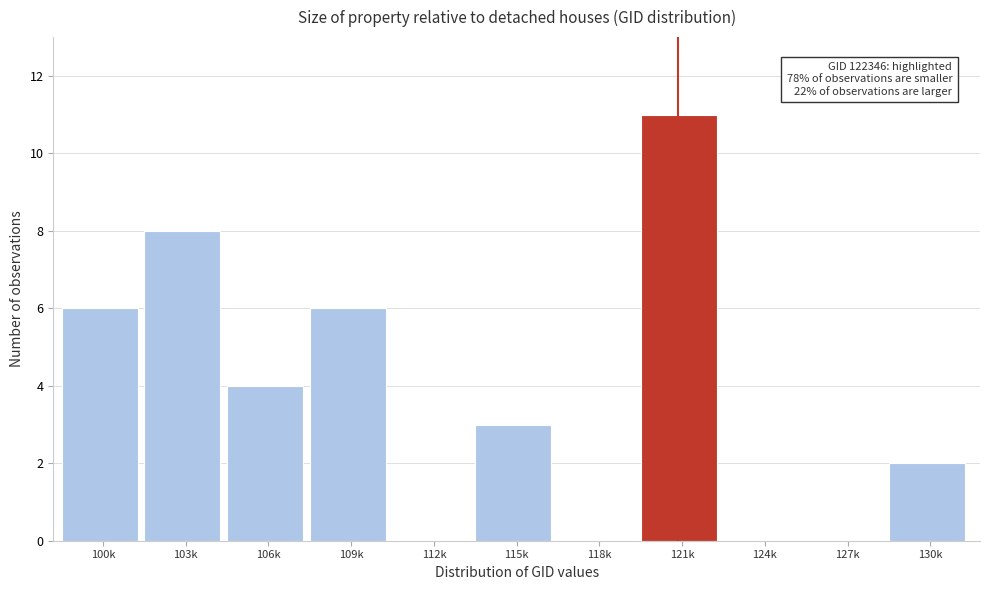

Reading left to right, list all the values displayed in this chart.

100k=6	103k=8	106k=4	109k=6	112k=0	115k=3	118k=0	121k=11	124k=0	127k=0	130k=2